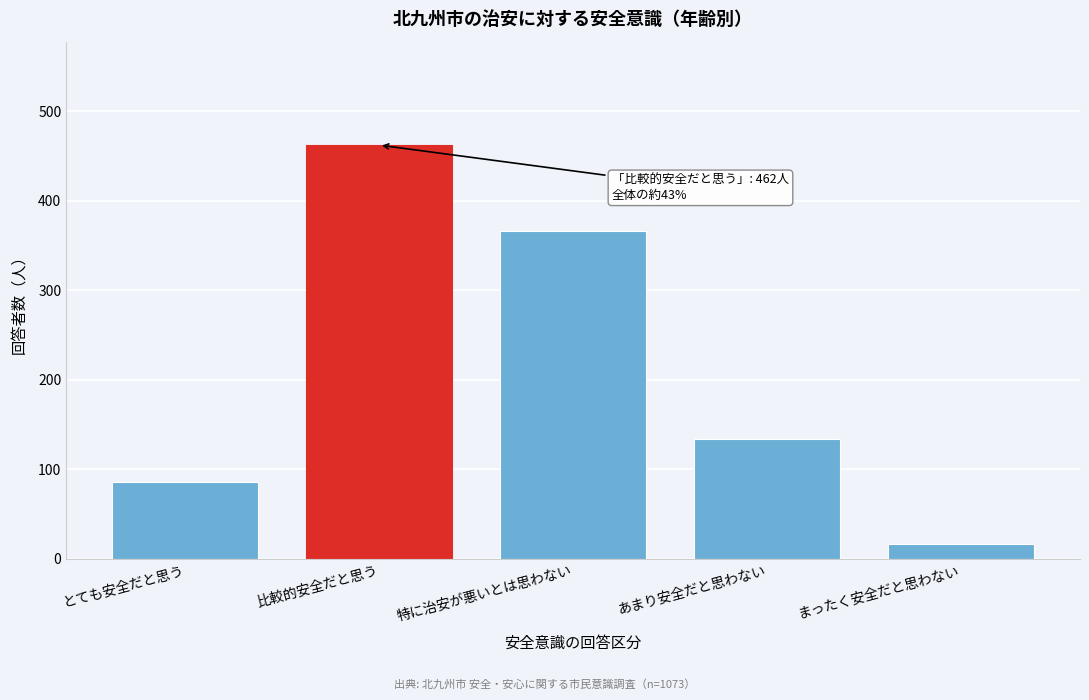

Reading left to right, list all the values displayed in this chart.

とても安全だと思う=86	比較的安全だと思う=462	特に治安が悪いとは思わない=366	あまり安全だと思わない=134	まったく安全だと思わない=17